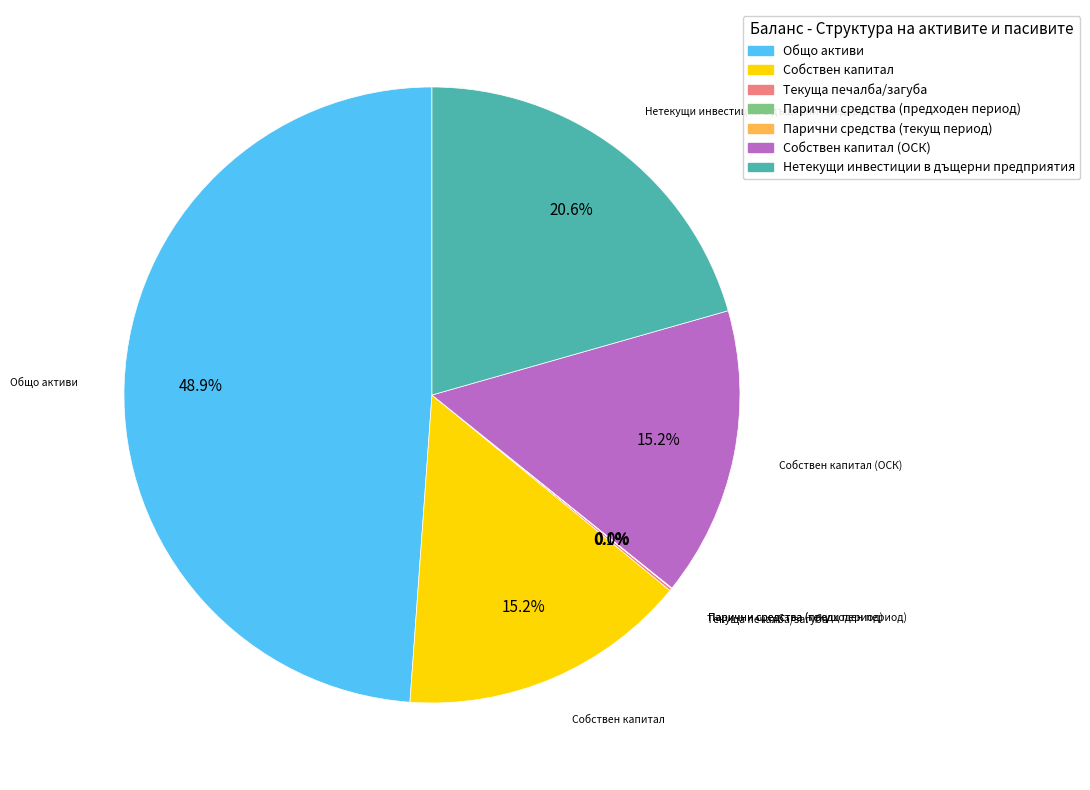

Is there a majority slice in this chart?

No